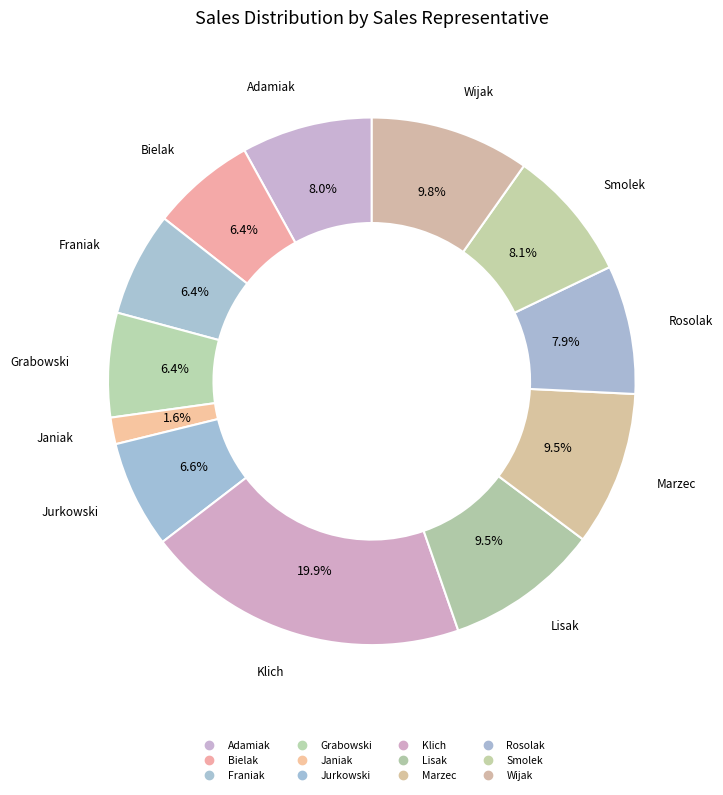

Count the number of slices in the pie.

12